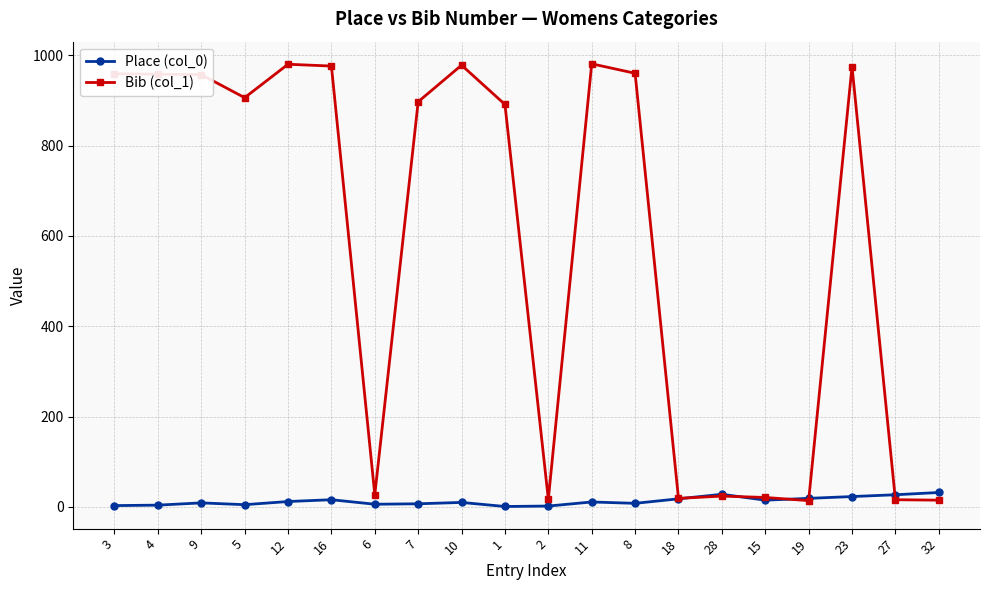

What are all the series names shown in the legend?

Place (col_0), Bib (col_1)